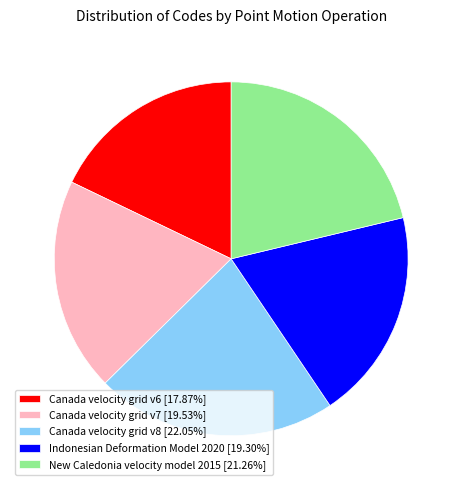

Is it true that Canada velocity grid v6 is 18% of the pie?

True